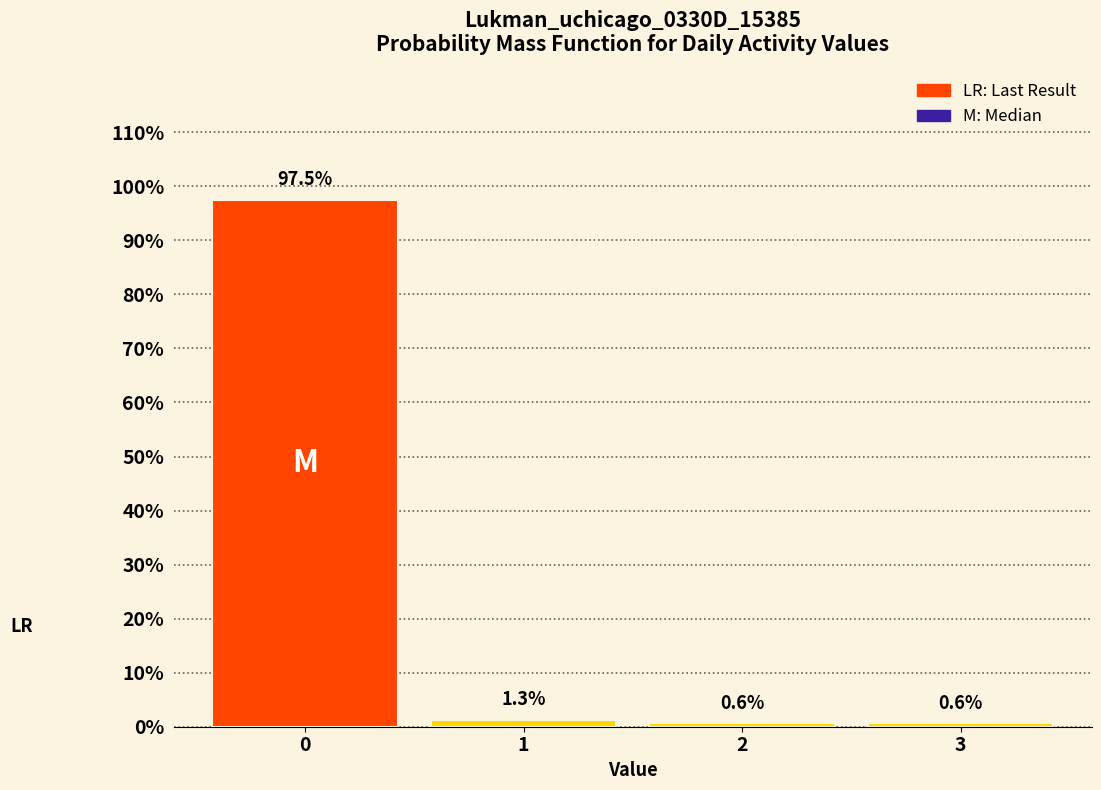

Reading left to right, list all the values displayed in this chart.

97.5	1.3	0.6	0.6